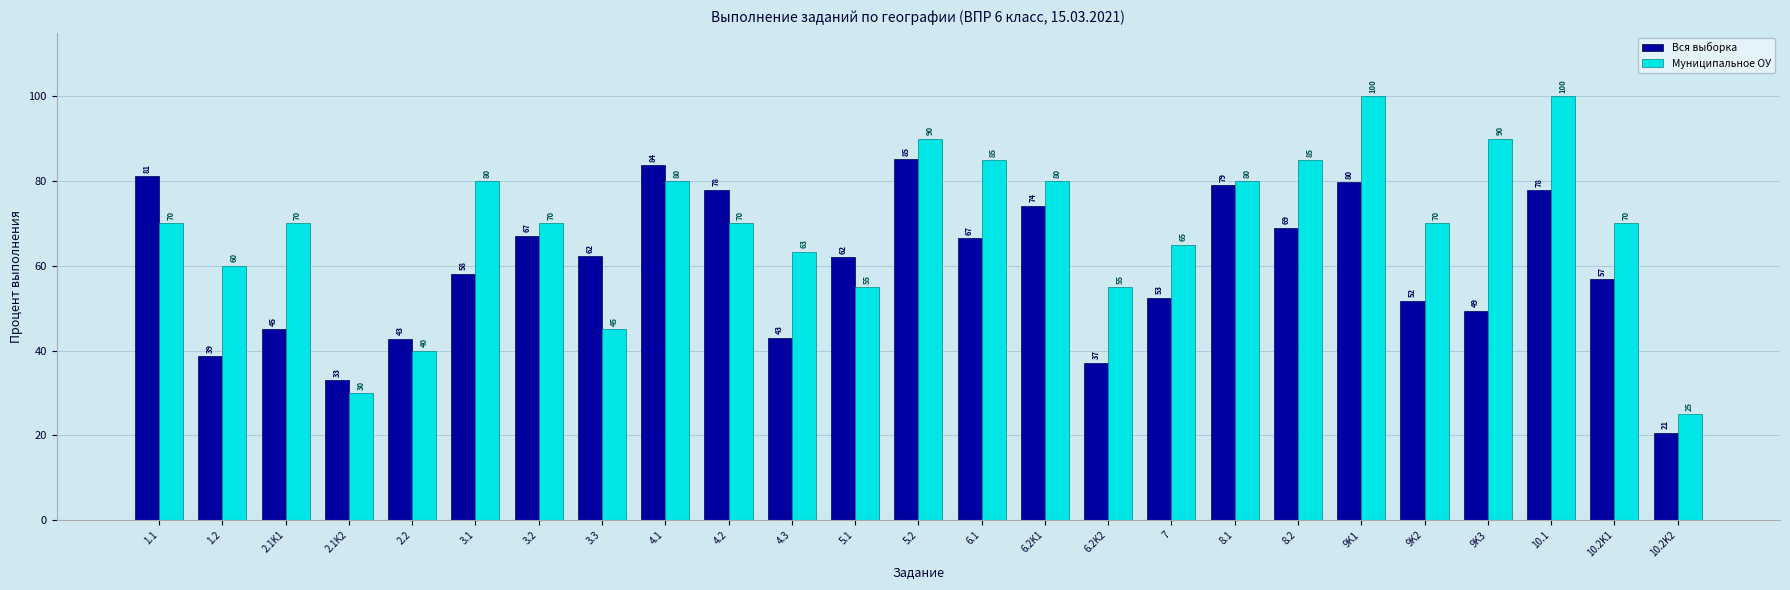

What is the label of the 16th bar from the left?

6.2K2